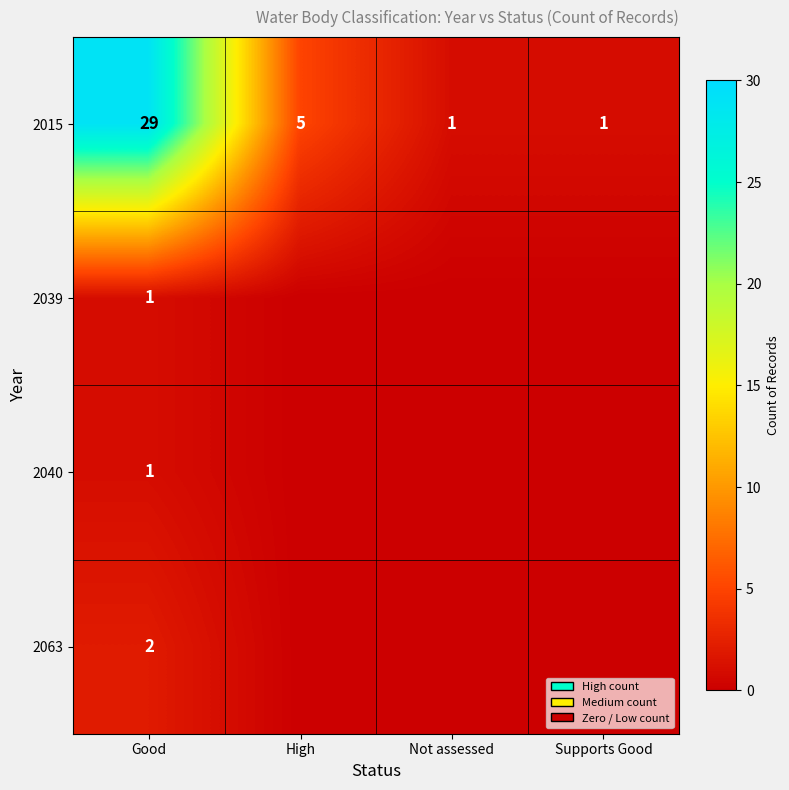

What is the difference between the highest and lowest values at Good?

28